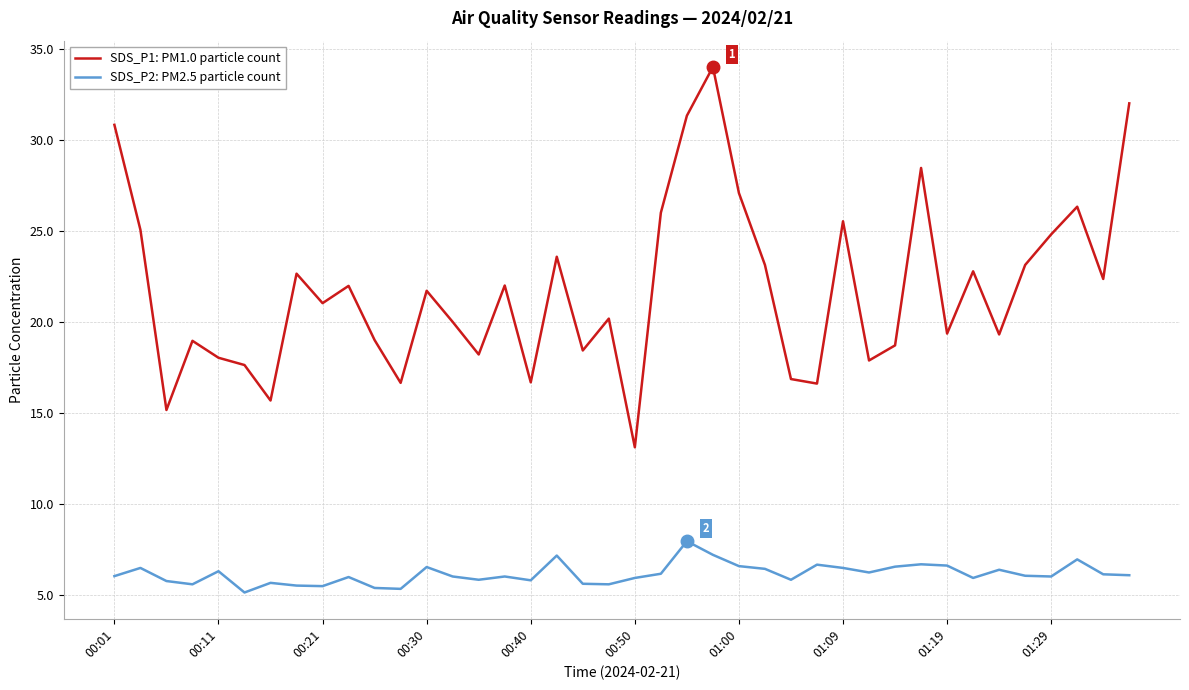

What is the minimum value for SDS_P2: PM2.5 particle count?

5.2